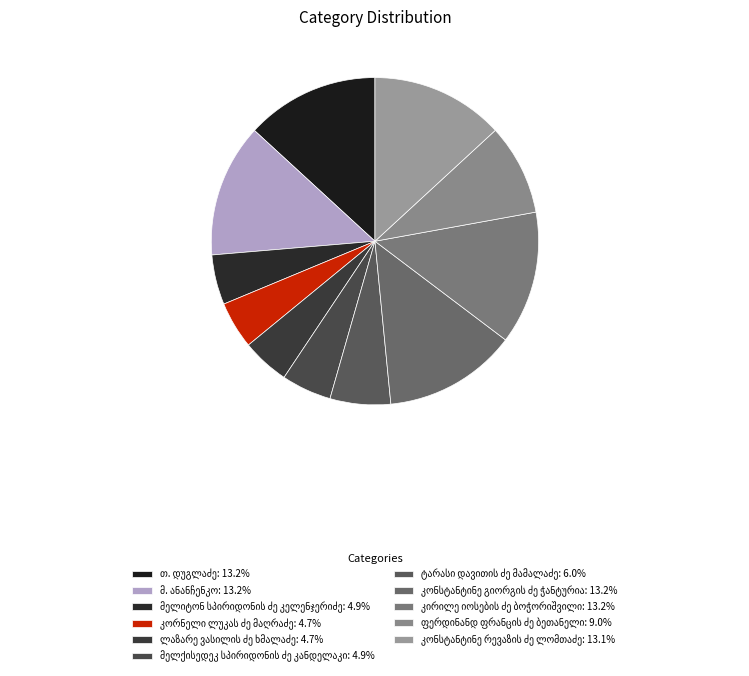

How many slices are in this pie chart?

11